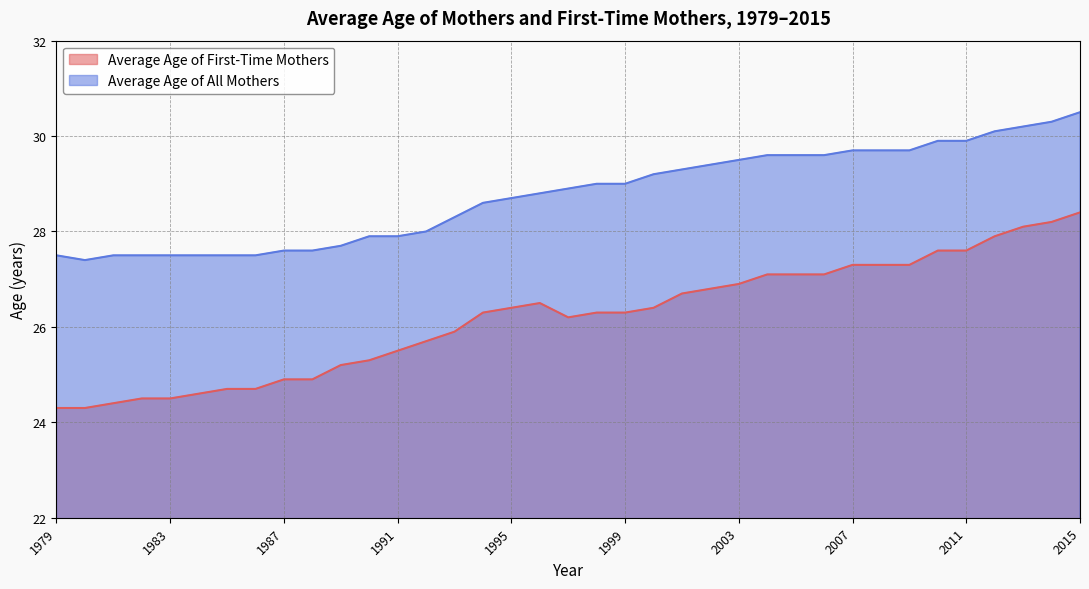

Reading left to right, transcribe all the data shown in this chart.

Average Age of First-Time Mothers: 24.3	24.3	24.4	24.5	24.5	24.6	24.7	24.7	24.9	24.9	25.2	25.3	25.5	25.7	25.9	26.3	26.4	26.5	26.2	26.3	26.3	26.4	26.7	26.8	26.9	27.1	27.1	27.1	27.3	27.3	27.3	27.6	27.6	27.9	28.1	28.2	28.4
Average Age of All Mothers: 27.5	27.4	27.5	27.5	27.5	27.5	27.5	27.5	27.6	27.6	27.7	27.9	27.9	28.0	28.3	28.6	28.7	28.8	28.9	29.0	29.0	29.2	29.3	29.4	29.5	29.6	29.6	29.6	29.7	29.7	29.7	29.9	29.9	30.1	30.2	30.3	30.5